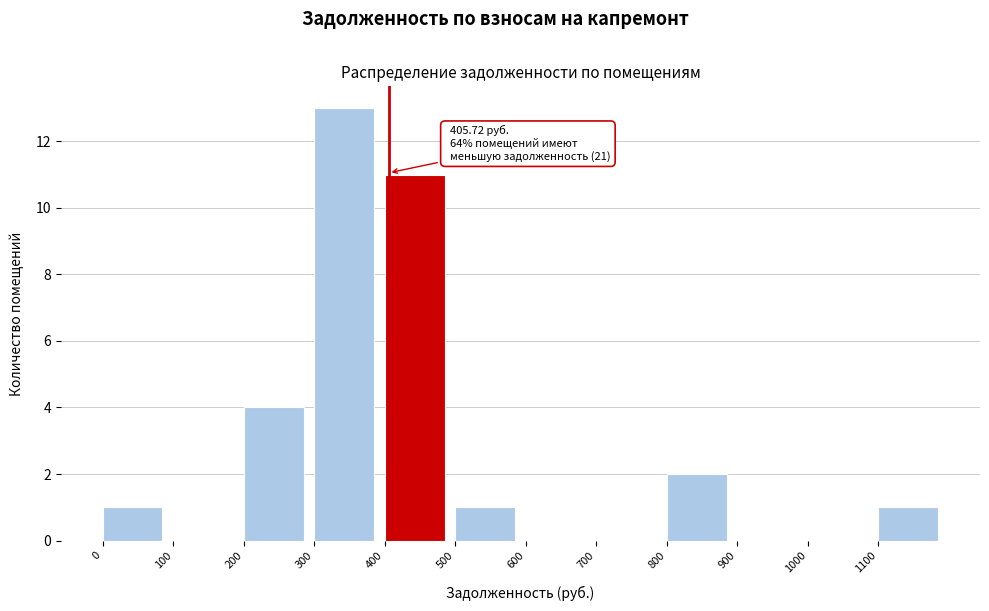

Which range on the x-axis has the tallest bar?

300 to 400